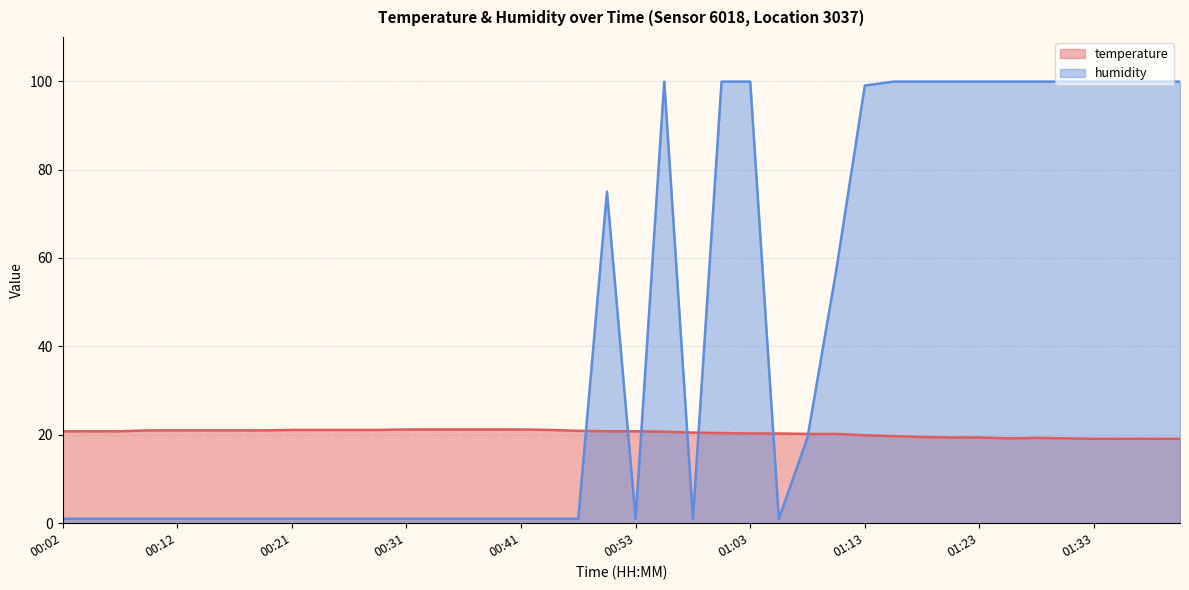

What is the label of the 30th point from the left?

01:15